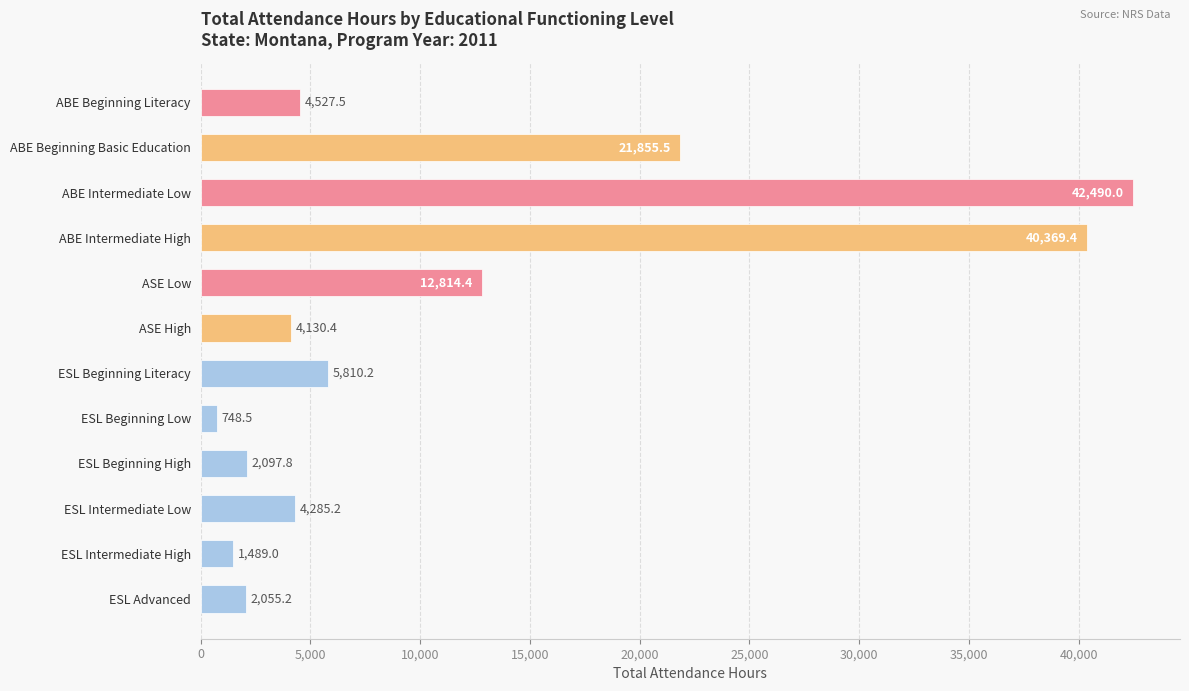

Rank the categories by value from highest to lowest.

ABE Intermediate Low, ABE Intermediate High, ABE Beginning Basic Education, ASE Low, ESL Beginning Literacy, ABE Beginning Literacy, ESL Intermediate Low, ASE High, ESL Beginning High, ESL Advanced, ESL Intermediate High, ESL Beginning Low